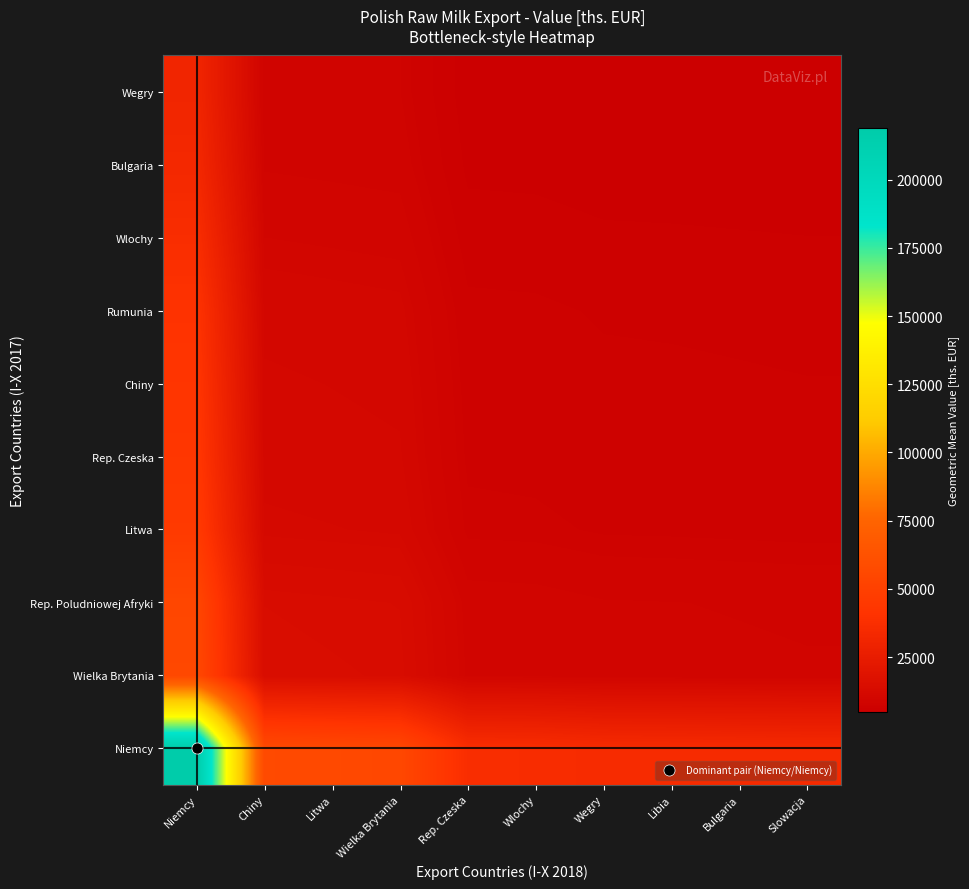

Which series has the widest spread of values?

Niemcy